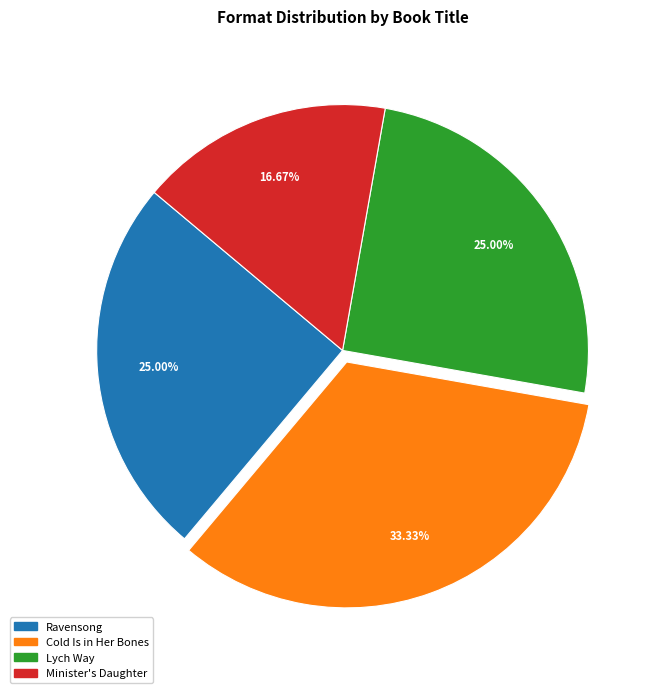

Between Ravensong and Minister's Daughter, which is larger?

Ravensong